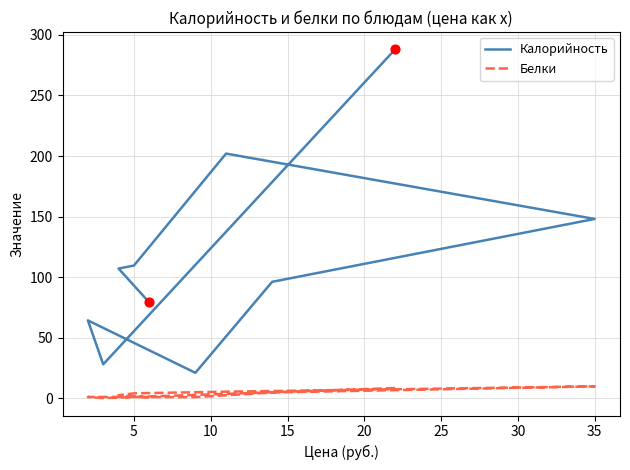

Is the value of Белки at 30 greater than the value of Калорийность at 9?

No